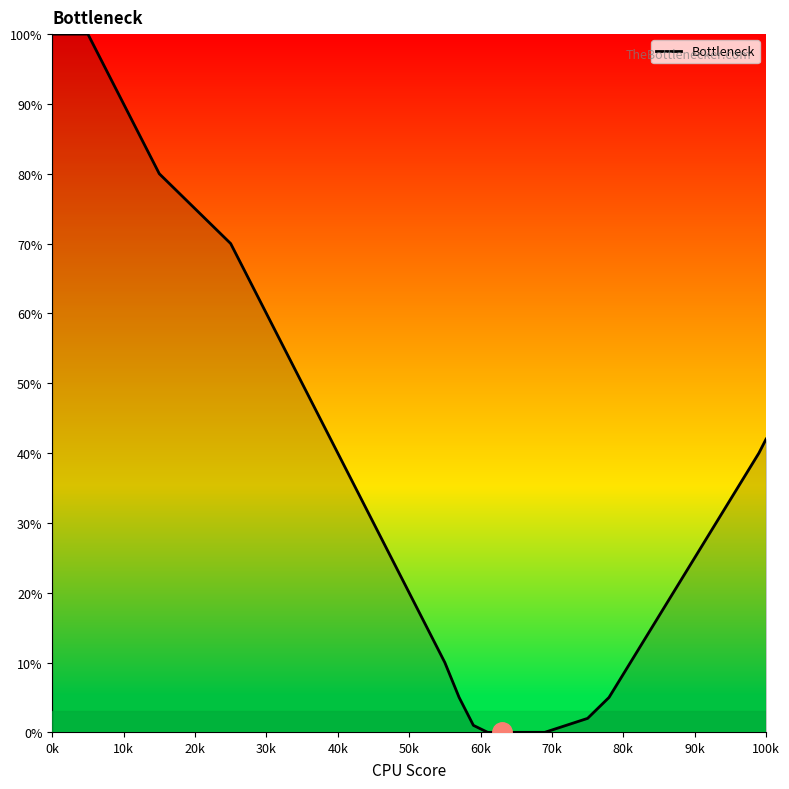

Count the number of data series in this chart.

1